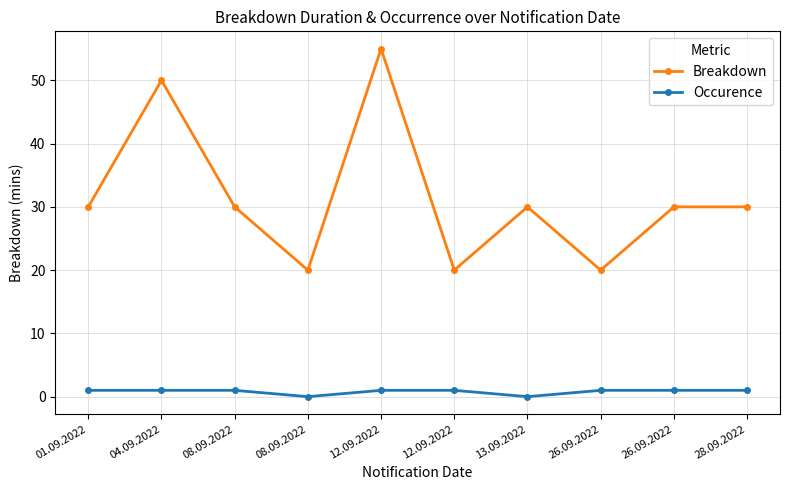

True or false: Breakdown and Occurence intersect in this chart.

False